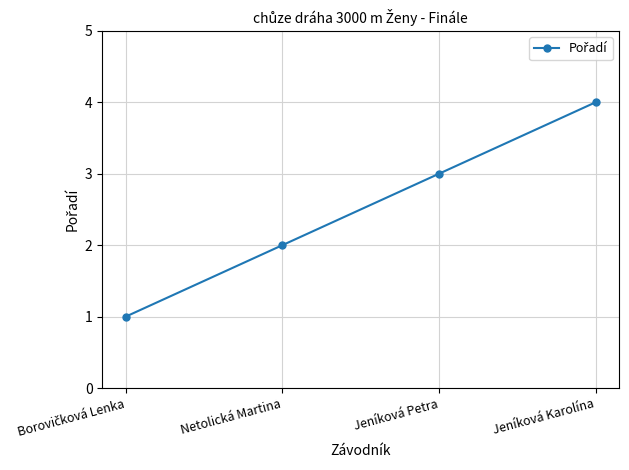

What is the greatest value displayed?

4